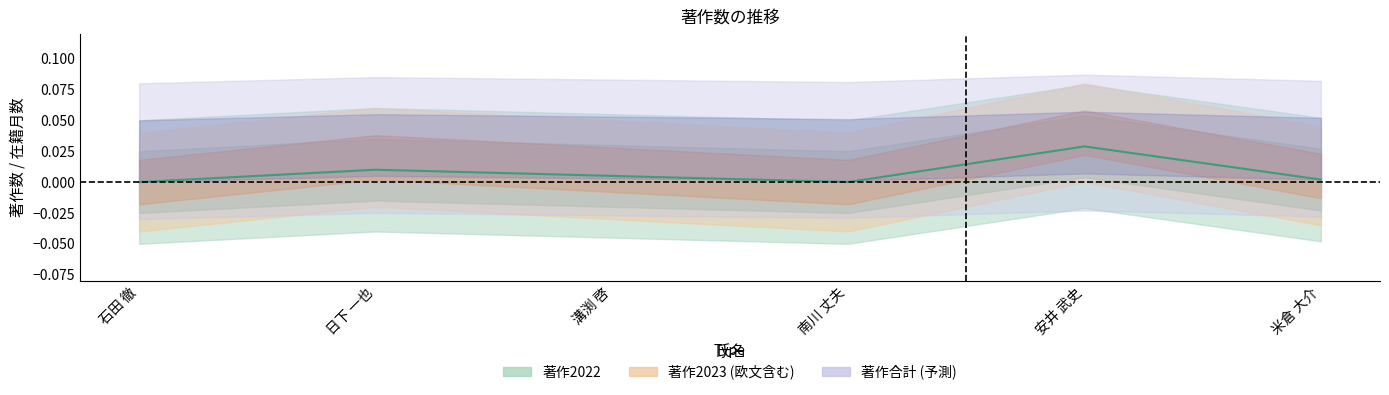

What is the label of the 2nd point from the left?

日下 一也